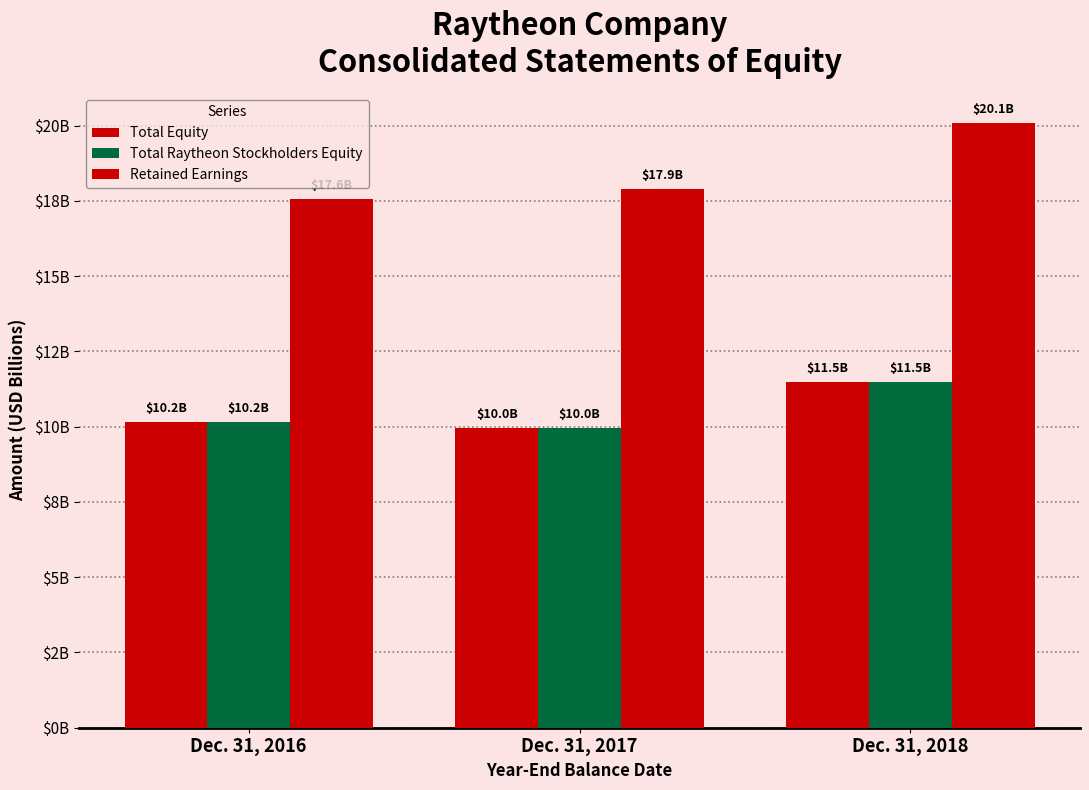

Are the bars horizontal?

No